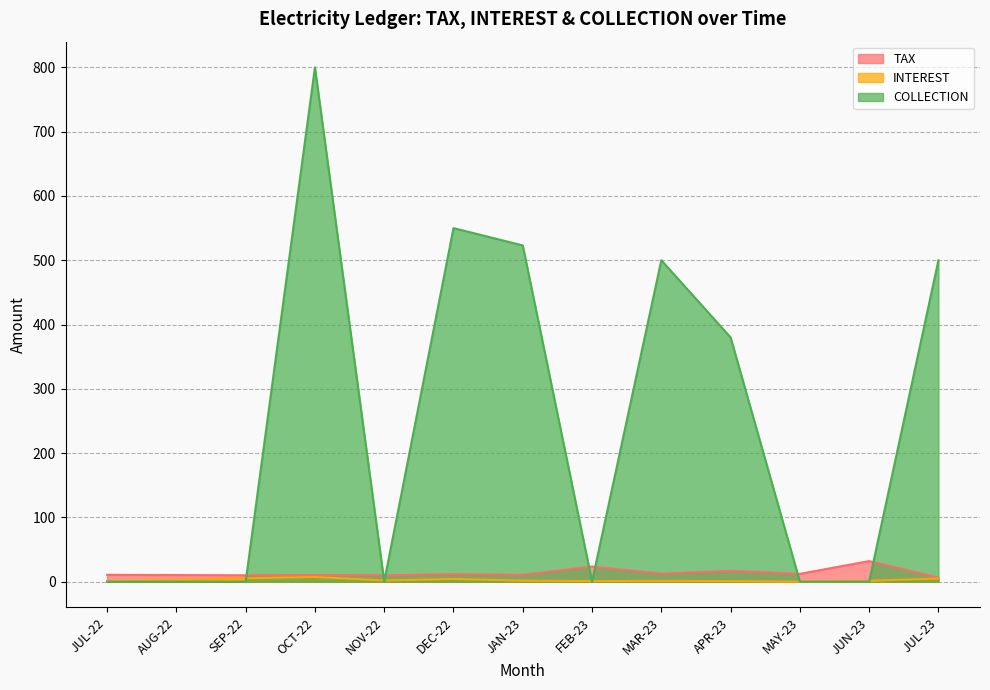

After their last crossing, which series has the higher values: COLLECTION or TAX?

COLLECTION